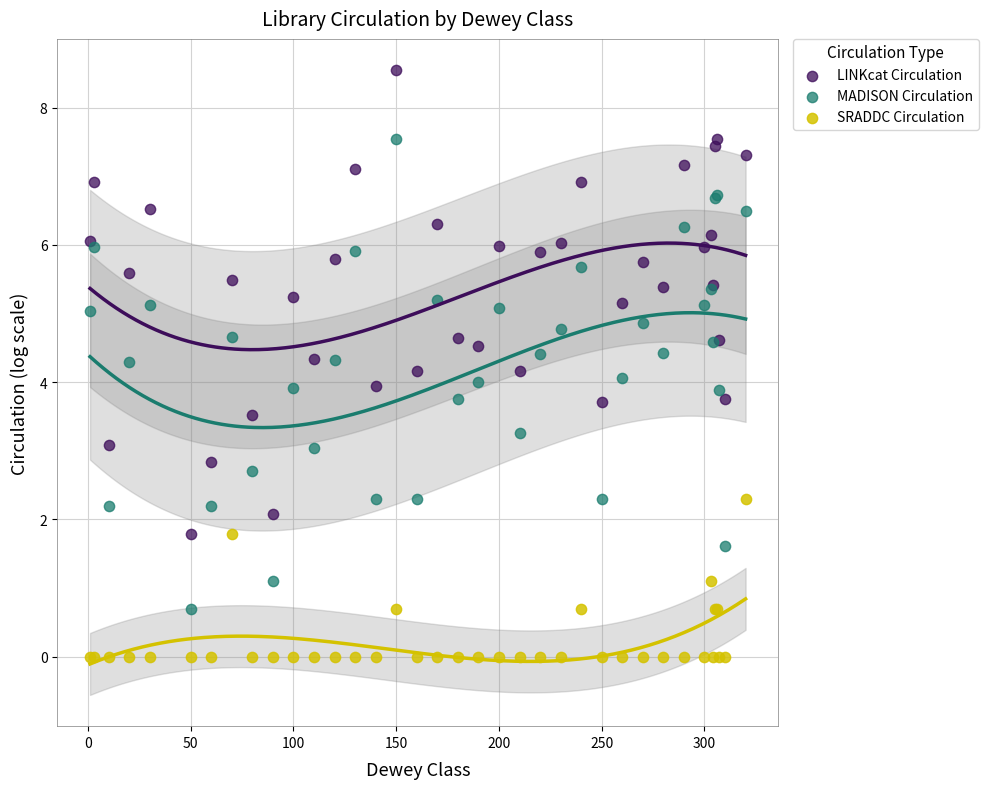

Which series reaches the minimum Y coordinate?

SRADDC Circulation